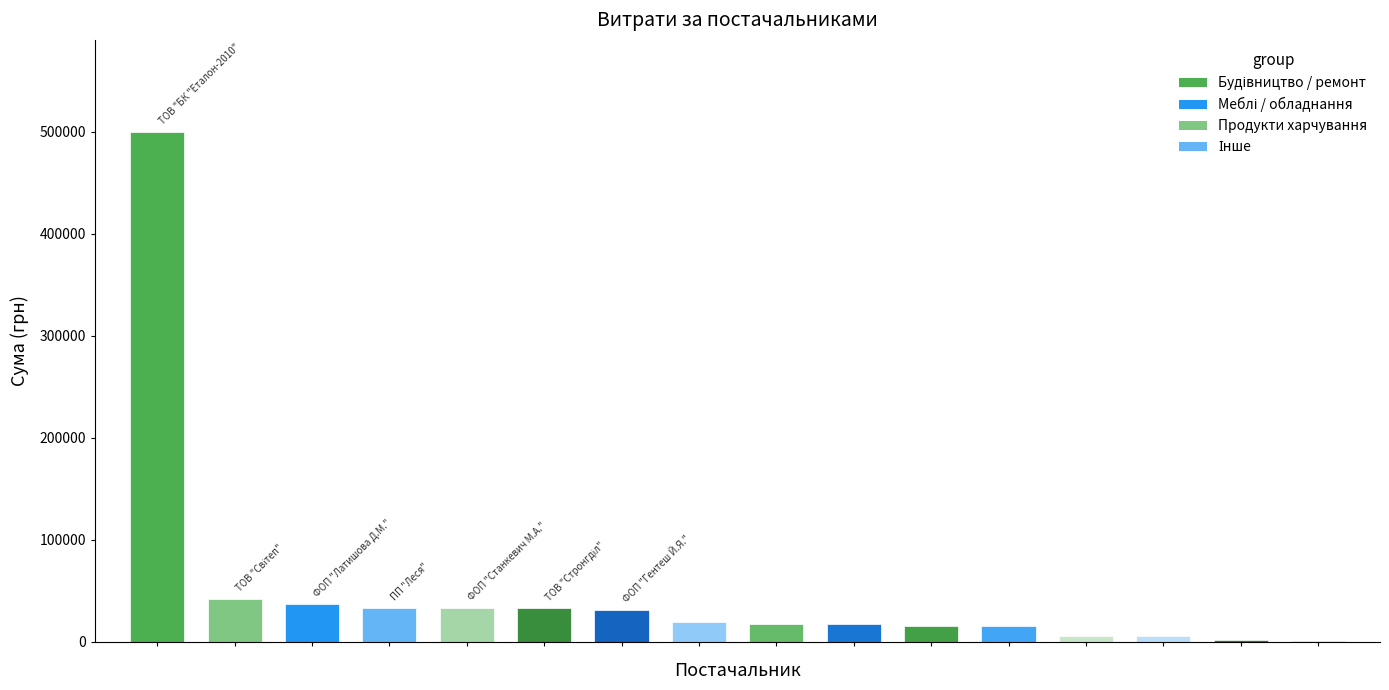

What is the maximum value shown in the chart?

500104.9